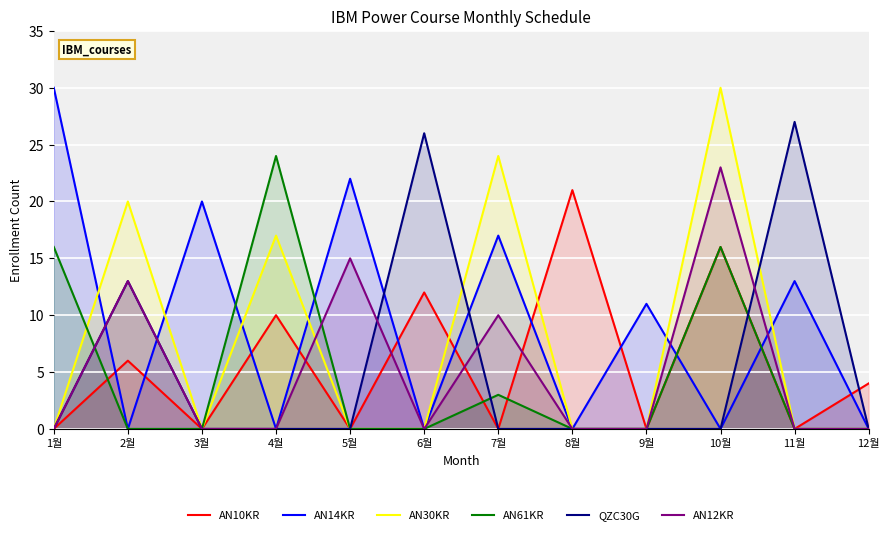

What is the total value across all series at 5월?

37